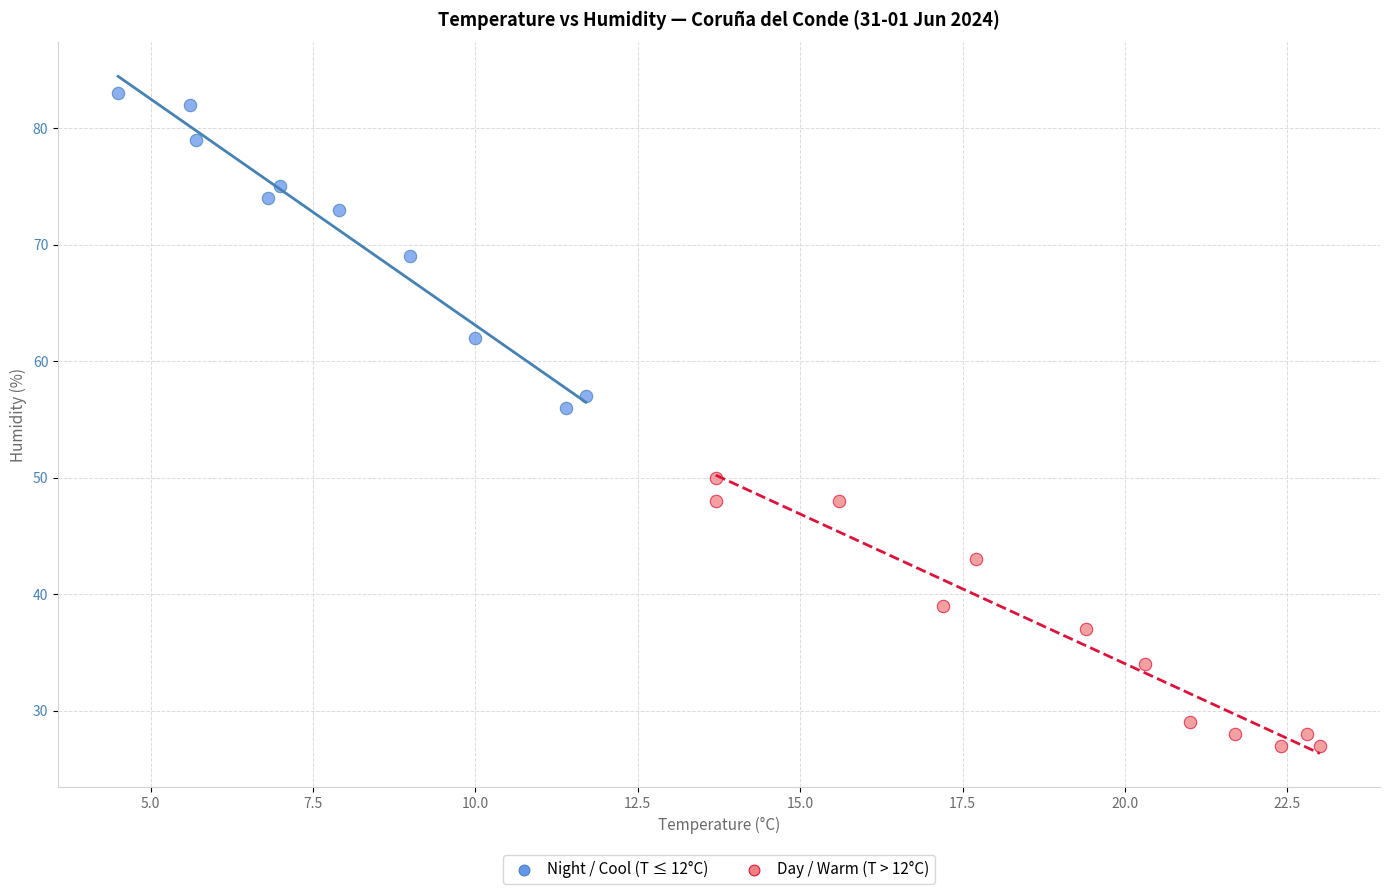

Which series has the largest Y range (max minus min)?

Night / Cool (T ≤ 12°C)